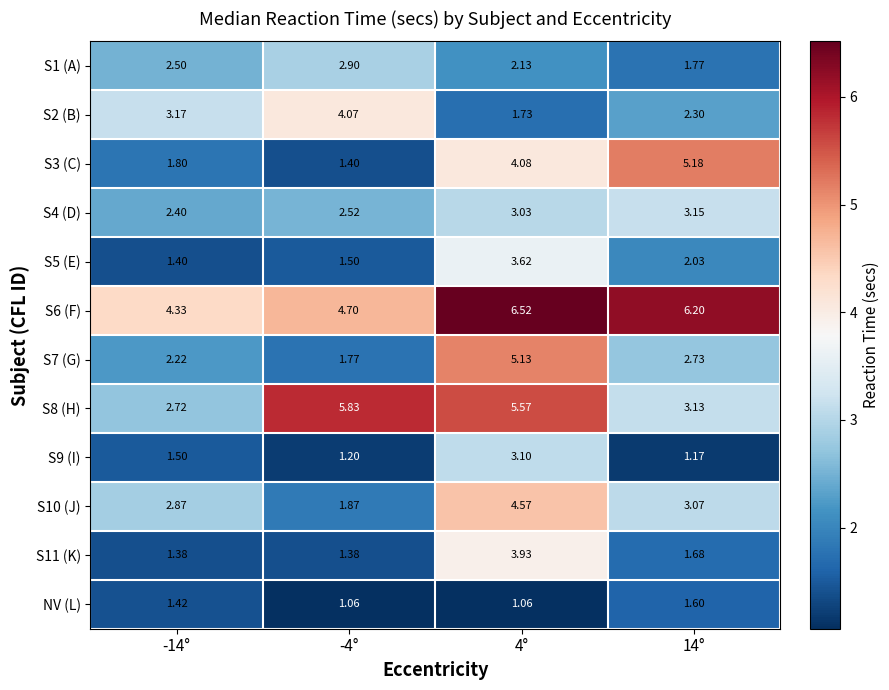

Between -14° and -4°, which series saw the biggest shift?

S8 (H)